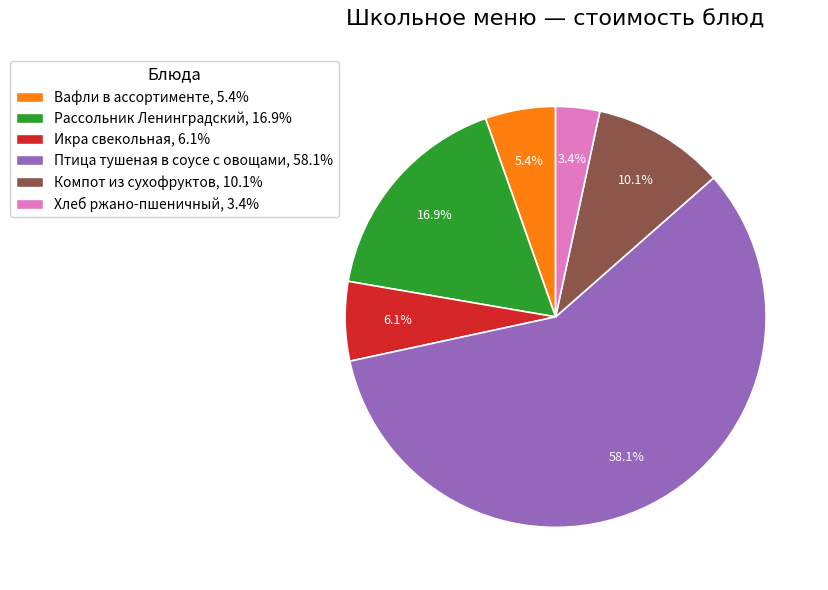

To the nearest percent, what is the average slice percentage?

17%